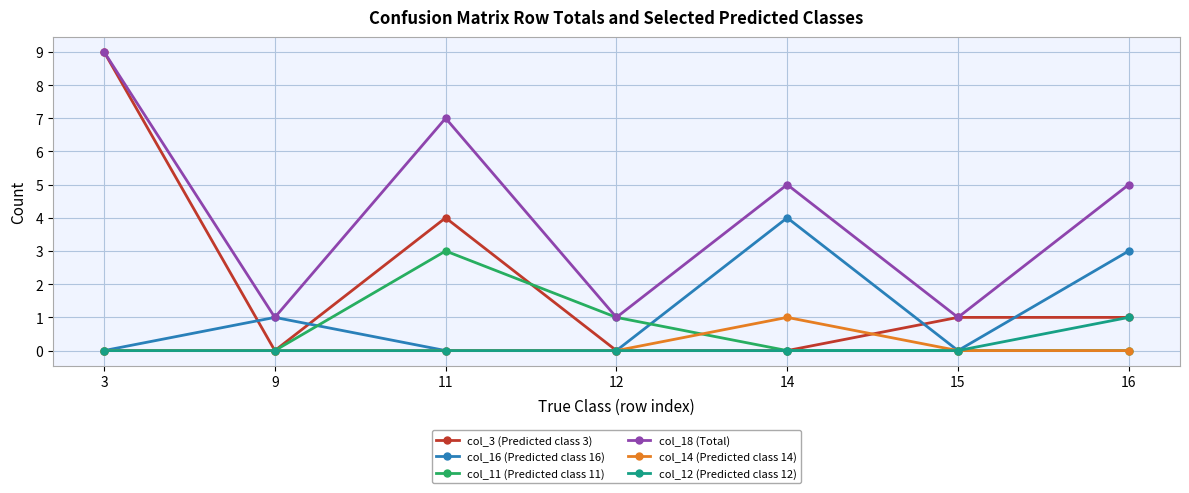

Reading left to right, transcribe all the data shown in this chart.

col_3 (Predicted class 3): 9	0	4	0	0	1	1
col_16 (Predicted class 16): 0	1	0	0	4	0	3
col_11 (Predicted class 11): 0	0	3	1	0	0	0
col_18 (Total): 9	1	7	1	5	1	5
col_14 (Predicted class 14): 0	0	0	0	1	0	0
col_12 (Predicted class 12): 0	0	0	0	0	0	1